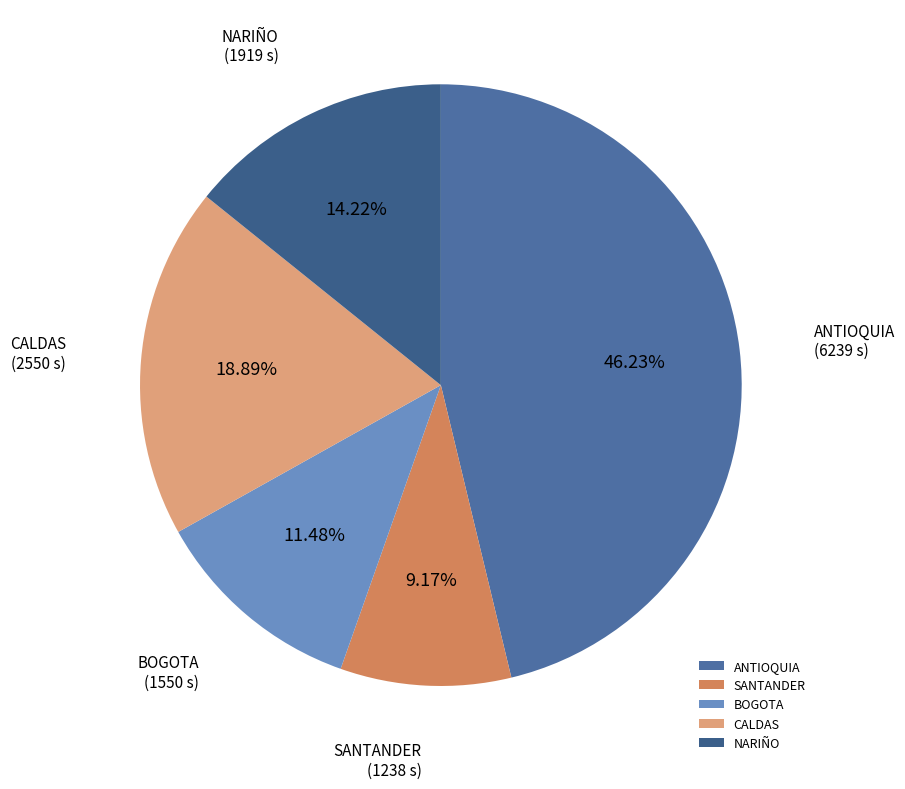

The SANTANDER slice represents 15% of the pie. True or false?

False